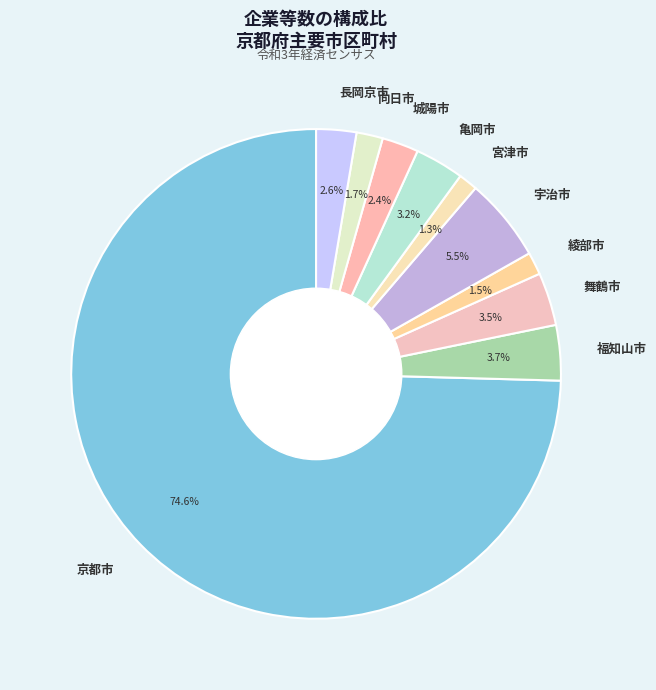

Approximately how many times larger is the value at 城陽市 compared to 綾部市?

1.6